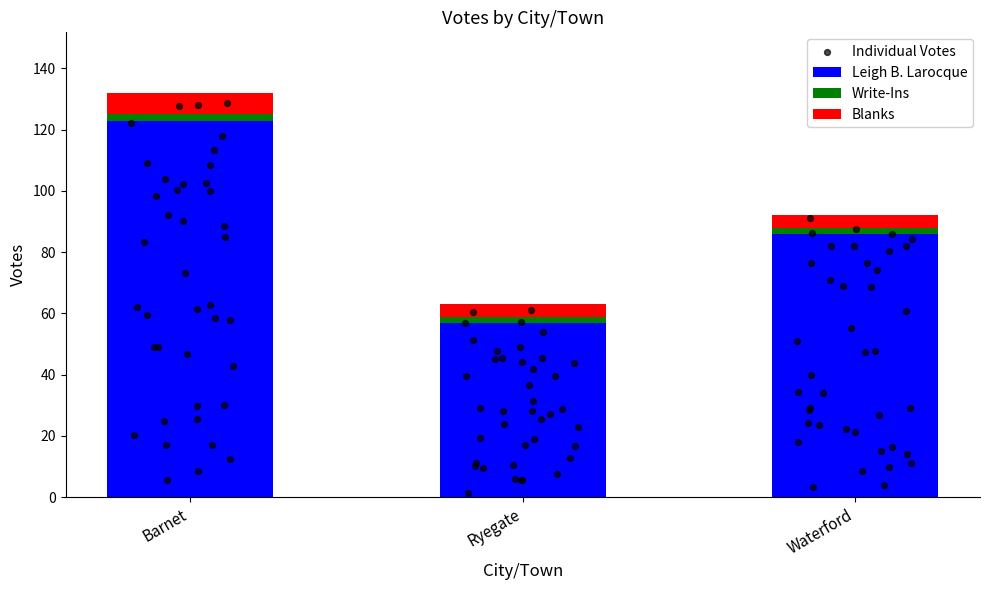

Which series has the widest spread of Y values?

Leigh B. Larocque